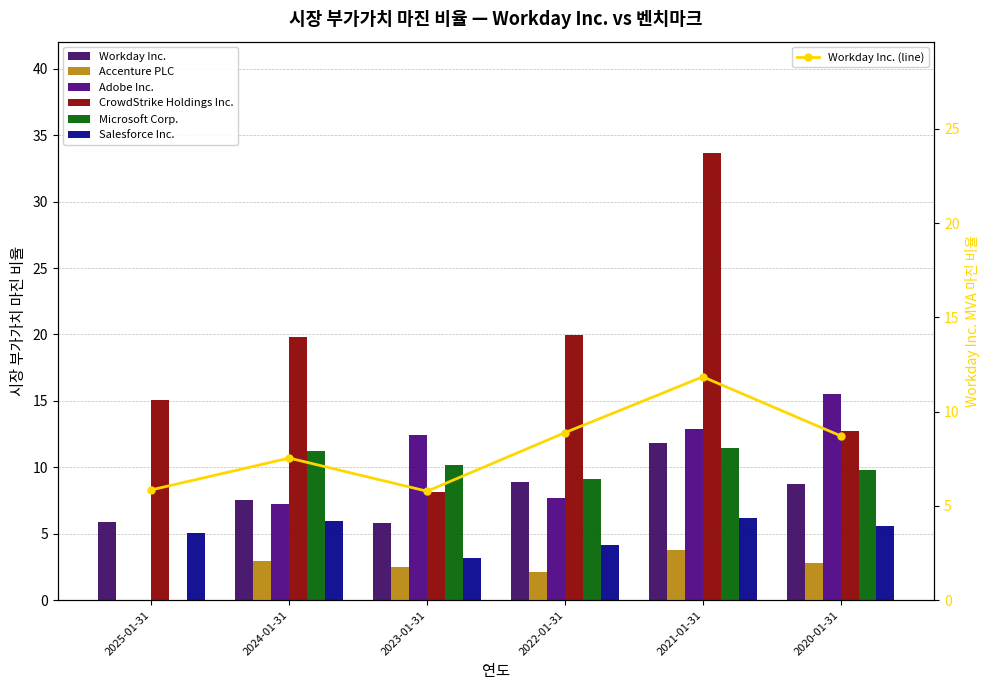

What is the difference between the CrowdStrike Holdings Inc. values at 2021-01-31 and 2022-01-31?

13.7